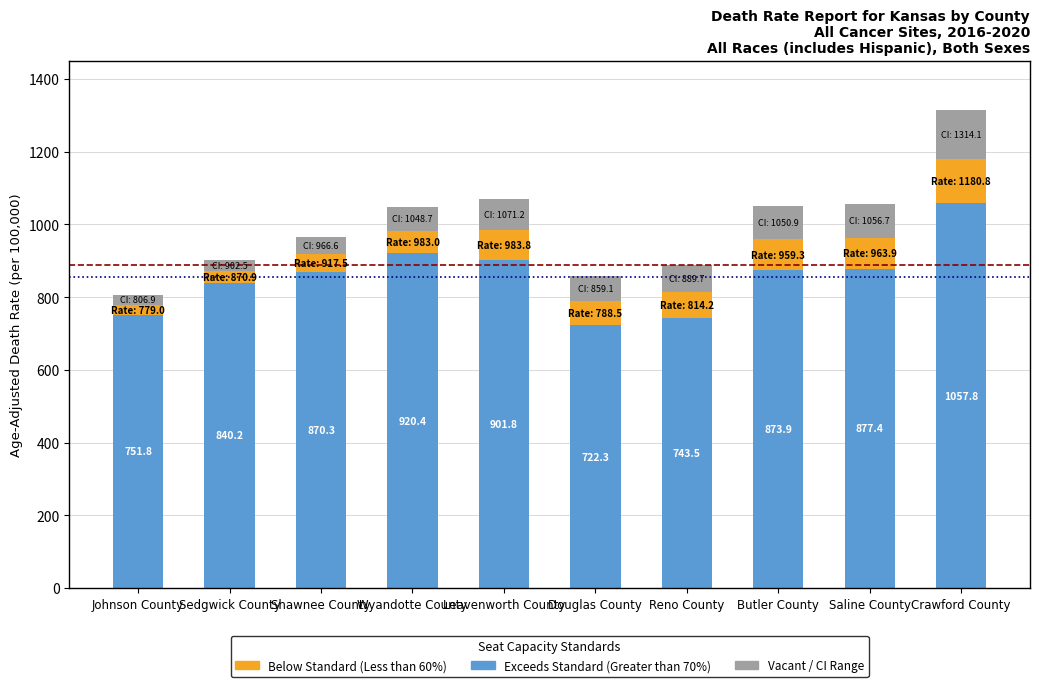

What is the total value across all series at Butler County?

1050.9